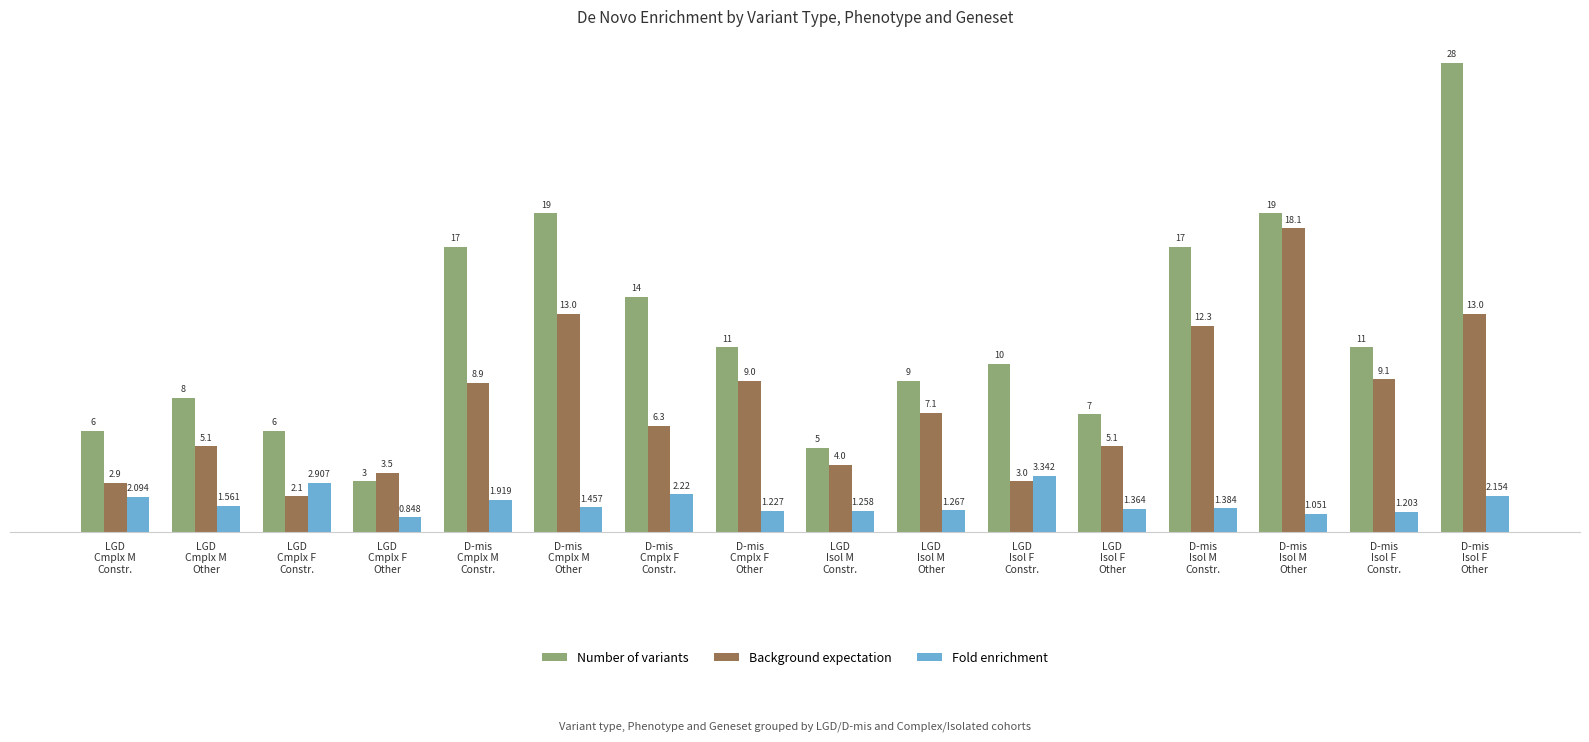

List the series in order of their overall mean, highest first.

Number of variants, Background expectation, Fold enrichment